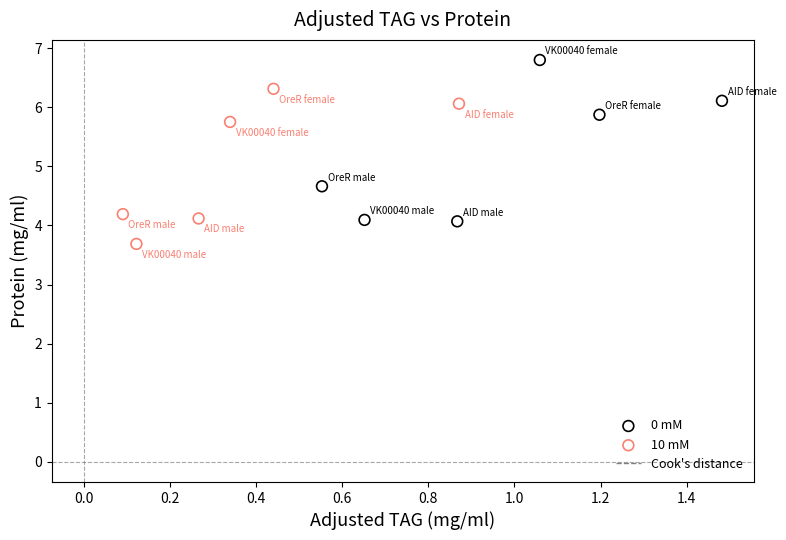

Which series reaches the maximum Y coordinate?

0 mM